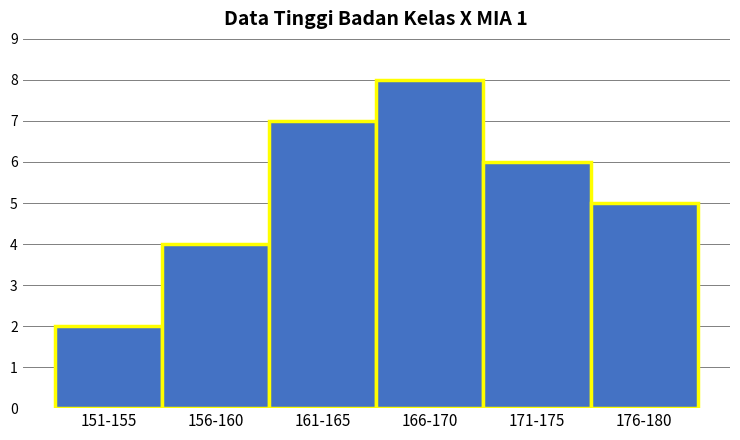

Reading left to right, extract all data points from this chart.

2	4	7	8	6	5